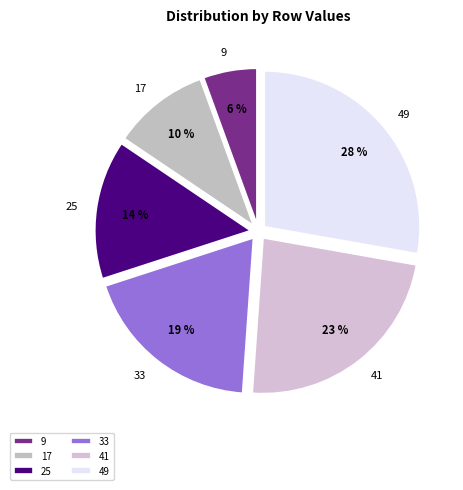

Rank the categories by value from lowest to highest.

9, 17, 25, 33, 41, 49